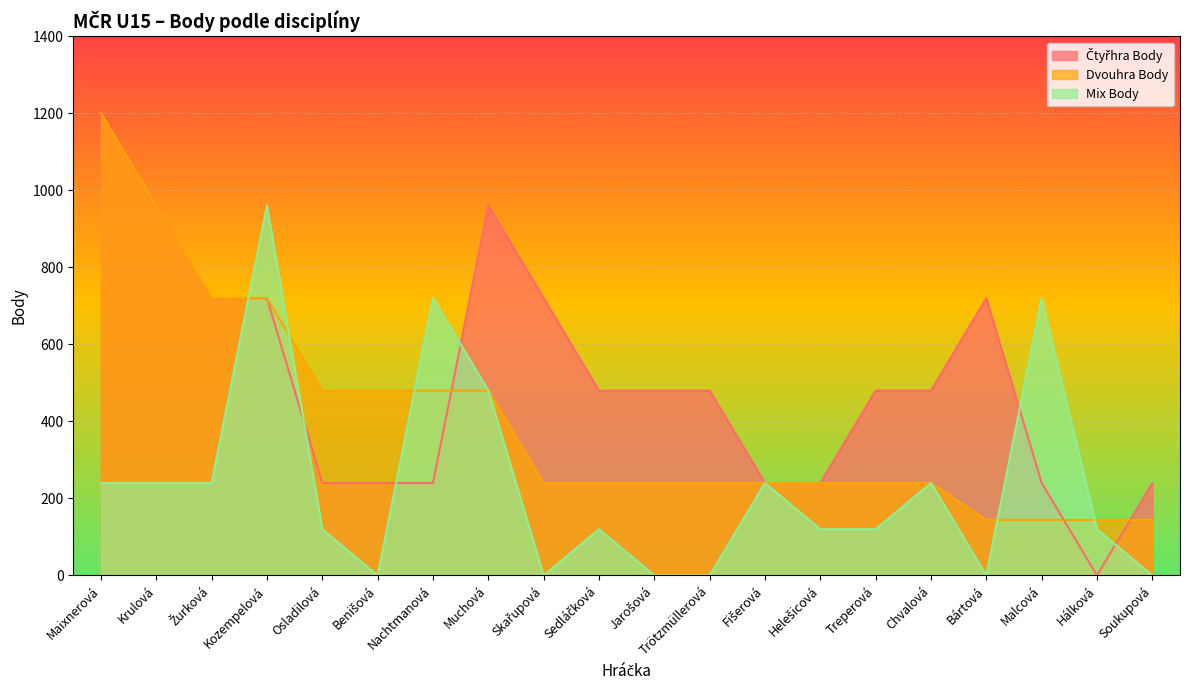

True or false: Dvouhra Body has more than 0 points higher than both neighbors.

False